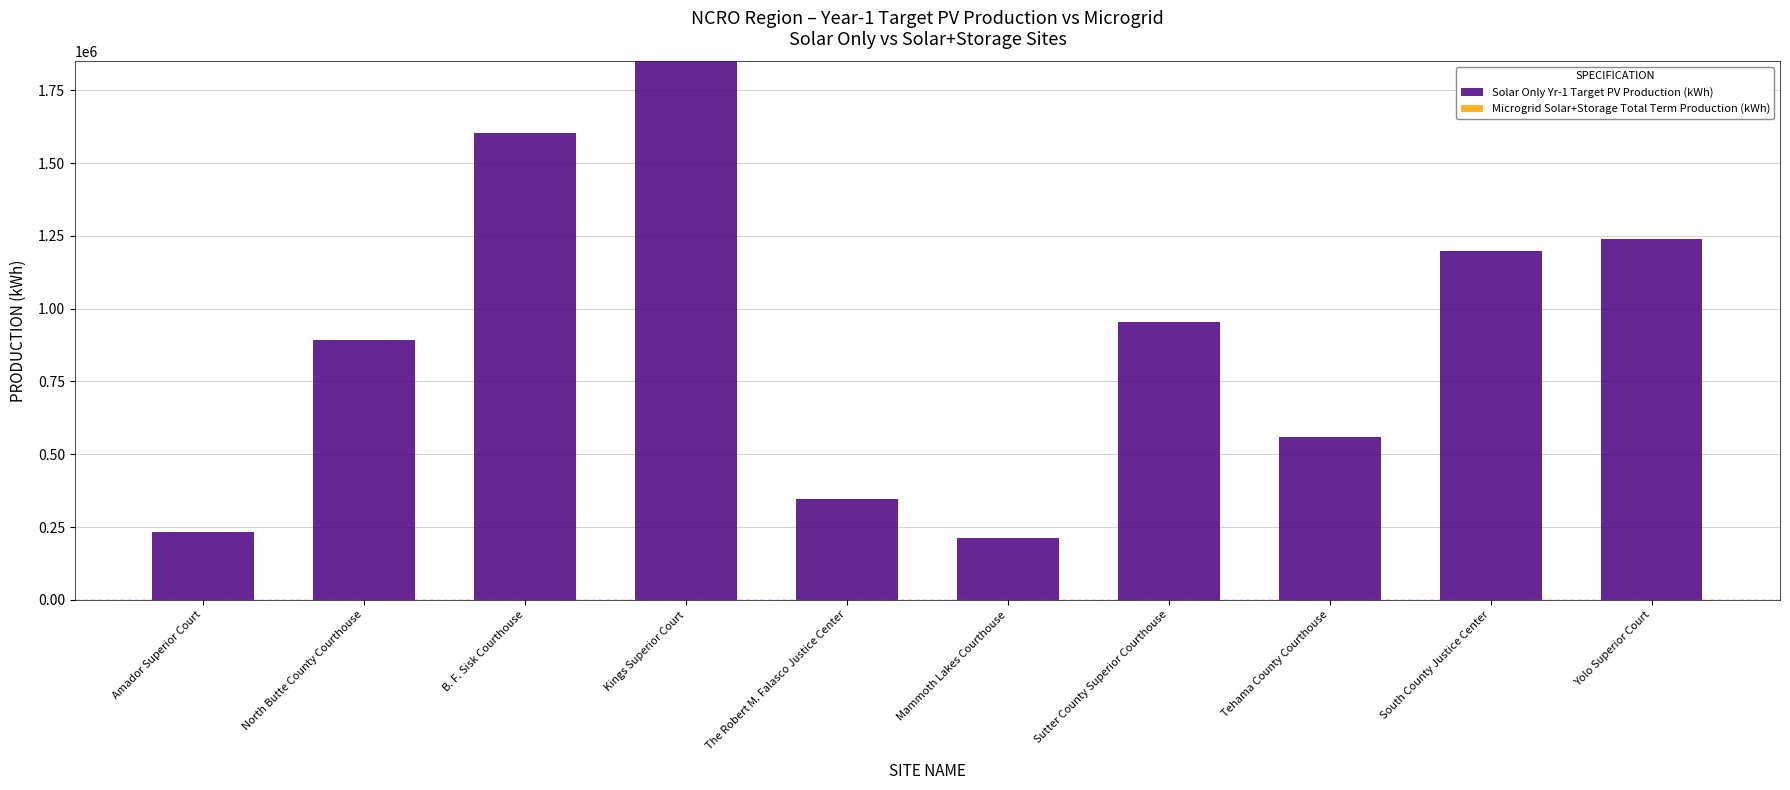

Read the value at Amador Superior Court, to the nearest 100.

233000